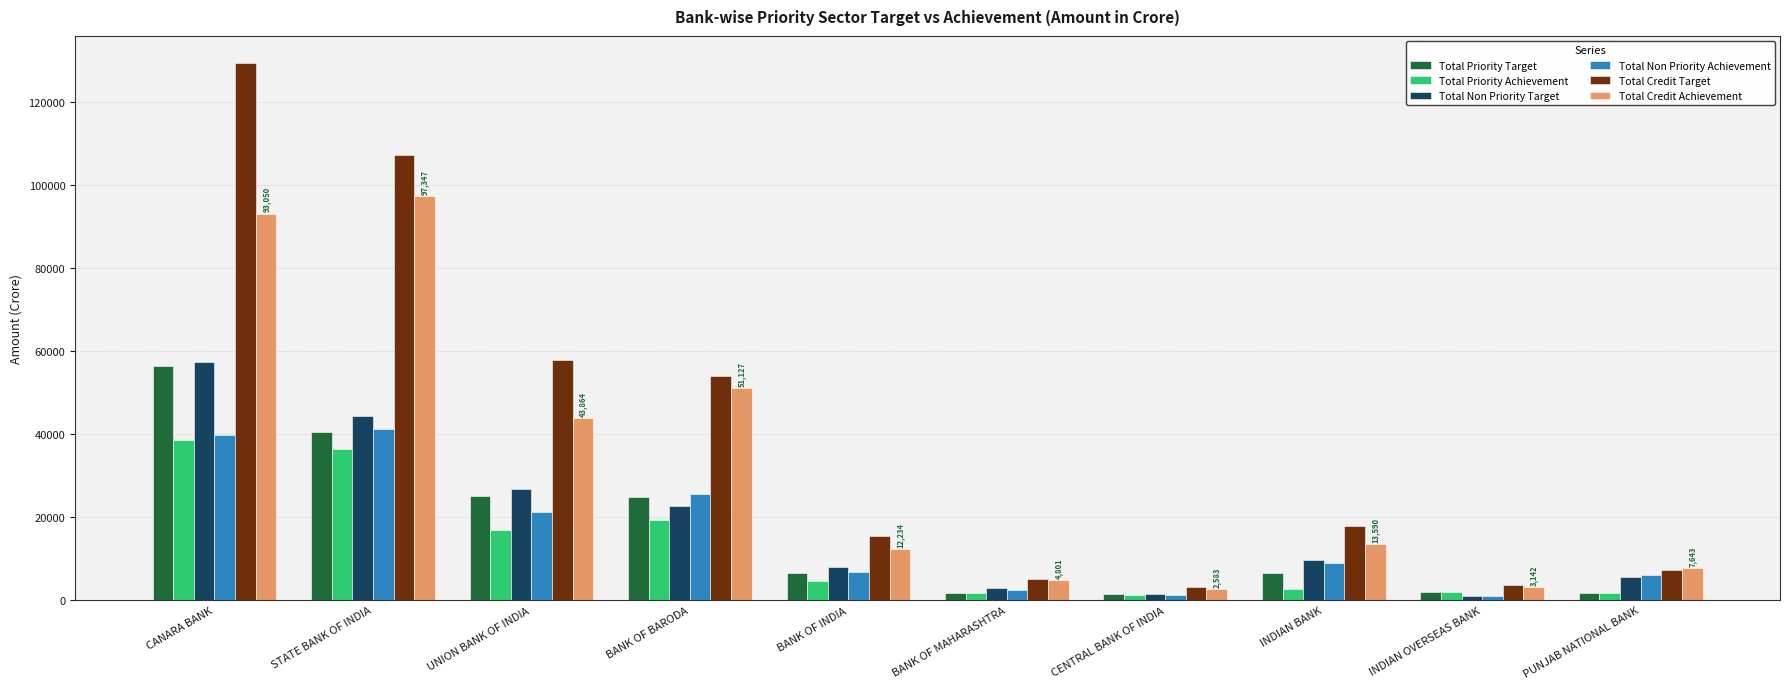

What position from the left is STATE BANK OF INDIA?

2